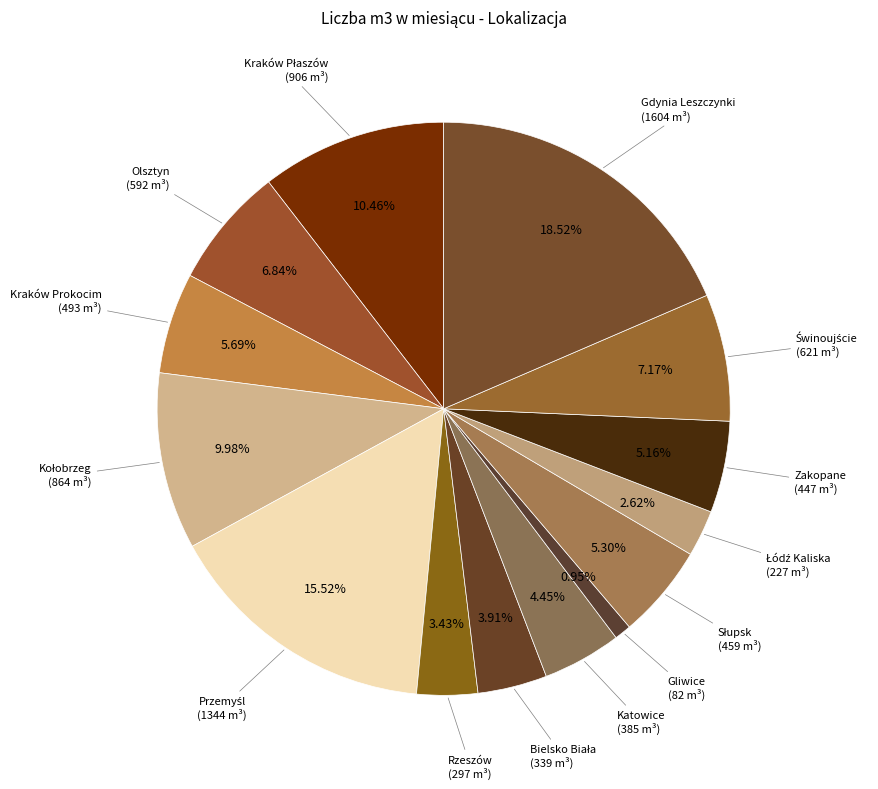

Approximately how many times larger is the value at Katowice compared to Kraków Prokocim?

0.8